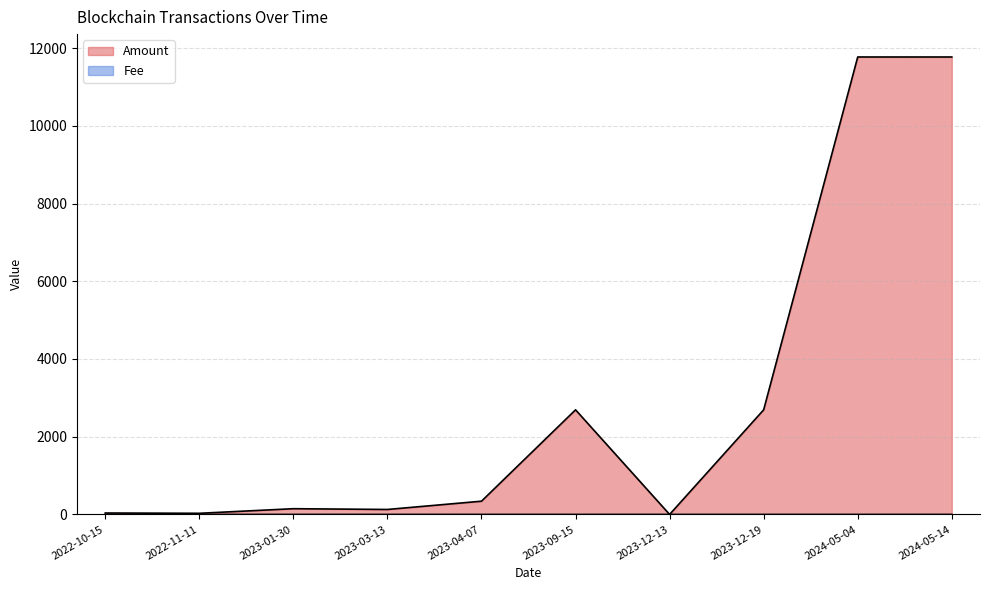

Reading right to left, what are all the values shown in this chart?

Amount: 2024-05-14=11771.3	2024-05-04=11771.5	2023-12-19=2692.0	2023-12-13=0.0	2023-09-15=2692.2	2023-04-07=340.7	2023-03-13=127.9	2023-01-30=147.6	2022-11-11=29.4	2022-10-15=36.8
Fee: 2024-05-14=0.2	2024-05-04=0.2	2023-12-19=0.0	2023-12-13=0.0	2023-09-15=0.0	2023-04-07=0.0	2023-03-13=0.1	2023-01-30=0.1	2022-11-11=0.0	2022-10-15=0.0